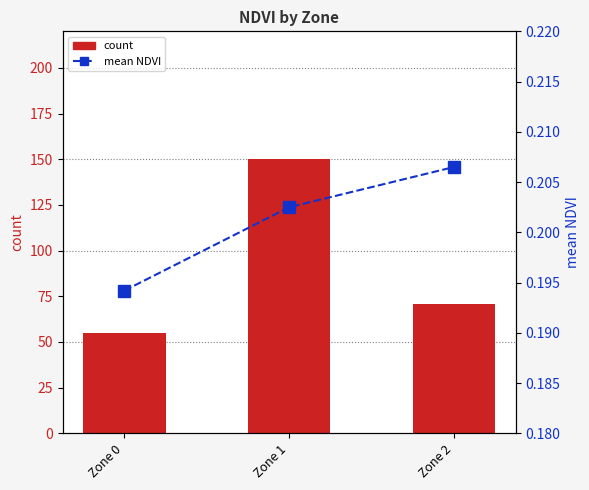

The count series shows 150.0 at Zone 1. True or false?

True